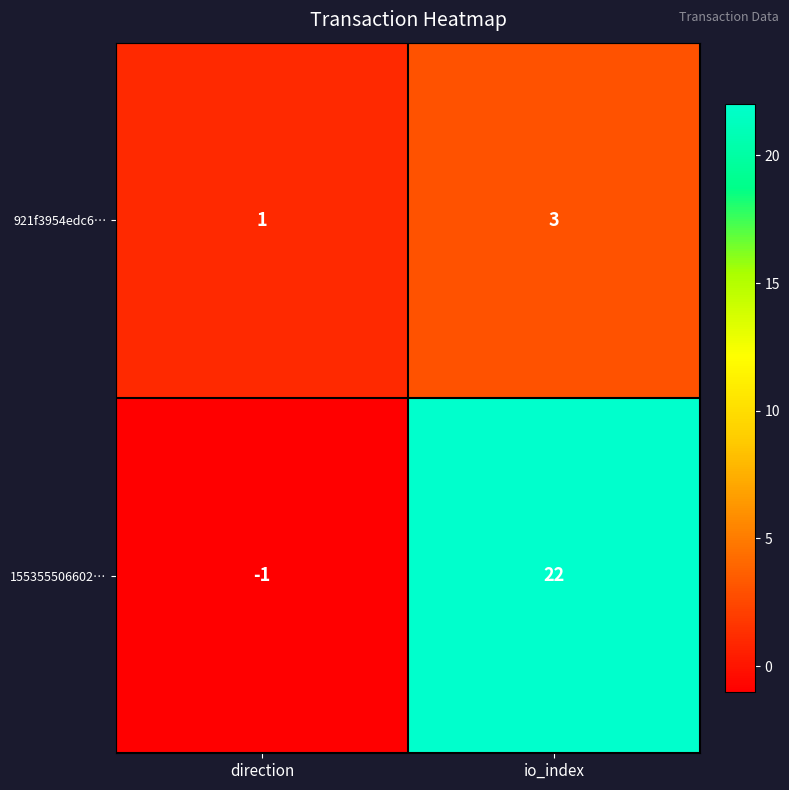

Which category has the lowest value across all series?

direction